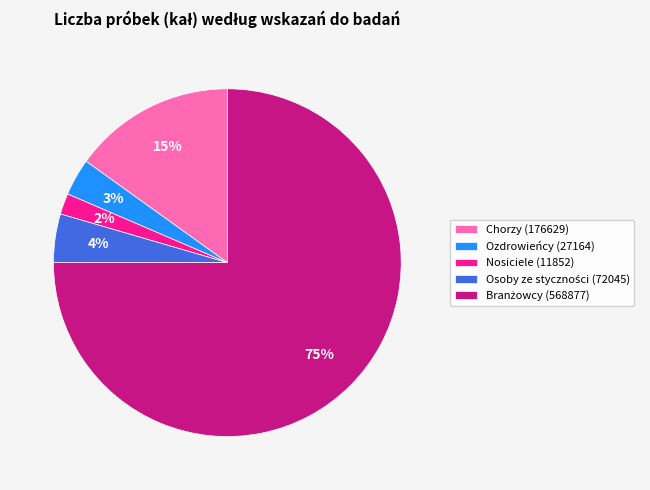

Is the sum of Ozdrowieńcy (27164) and Chorzy (176629) greater than half?

No